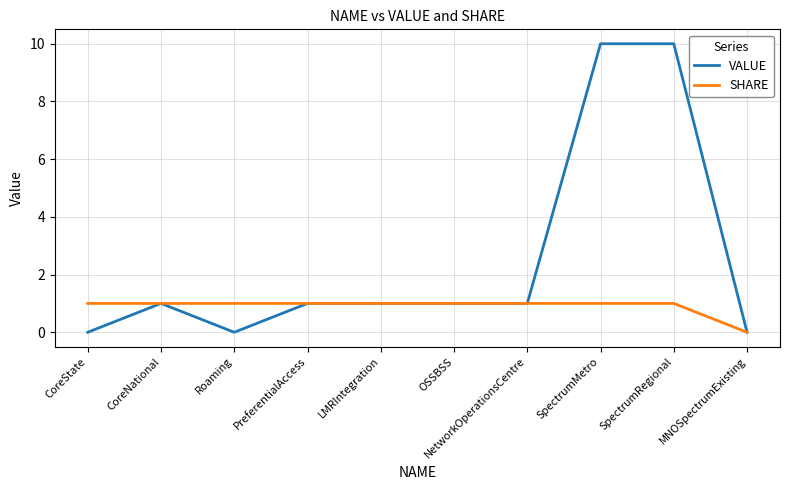

Read the SHARE value at PreferentialAccess.

1